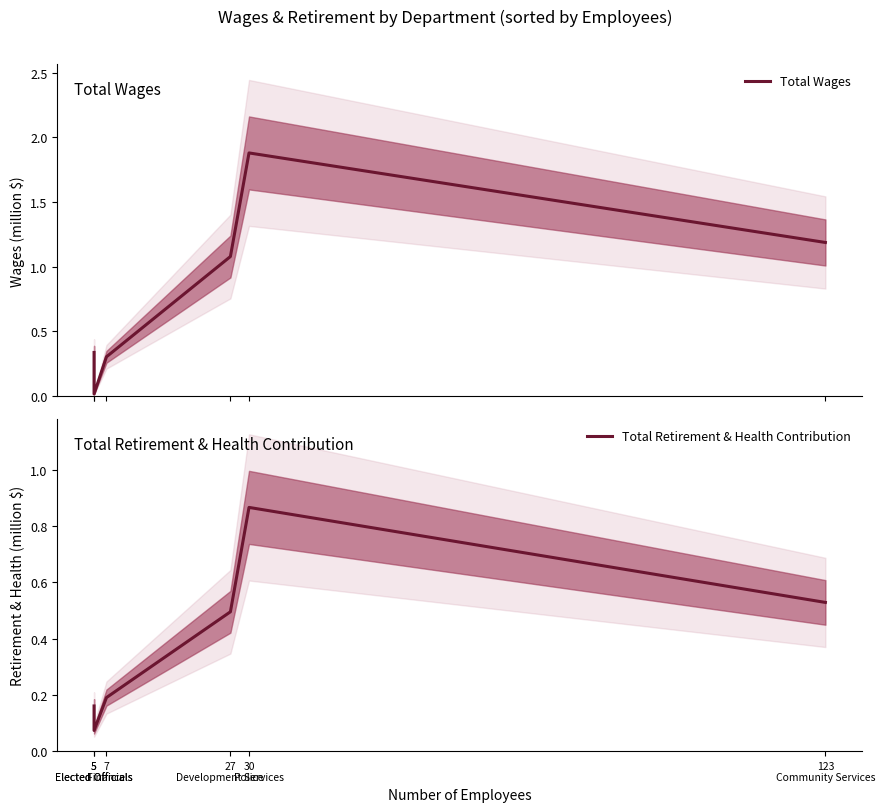

Rank the categories by Total Wages value from highest to lowest.

30
Police, 123
Community Services, 27
Development Services, 5
Elected Officials, 7
Finance, 5
Elected Officials